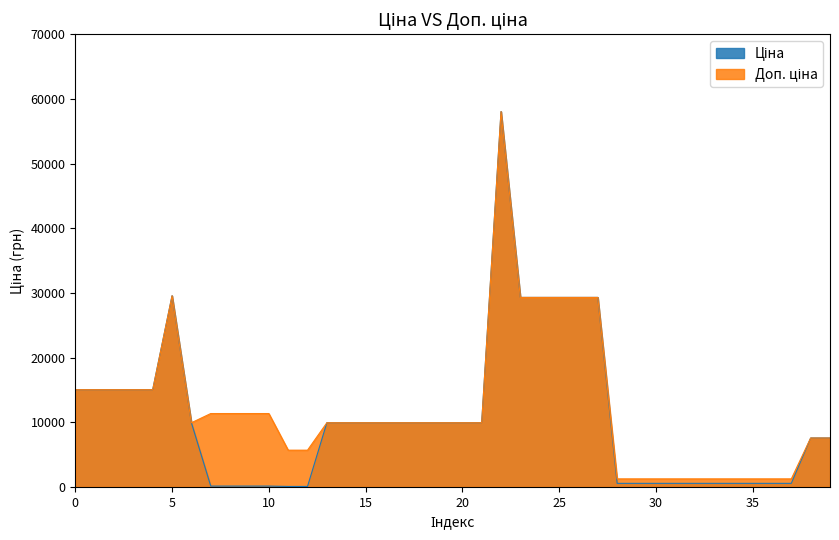

How many values in the Доп. ціна series exceed 9908?

26